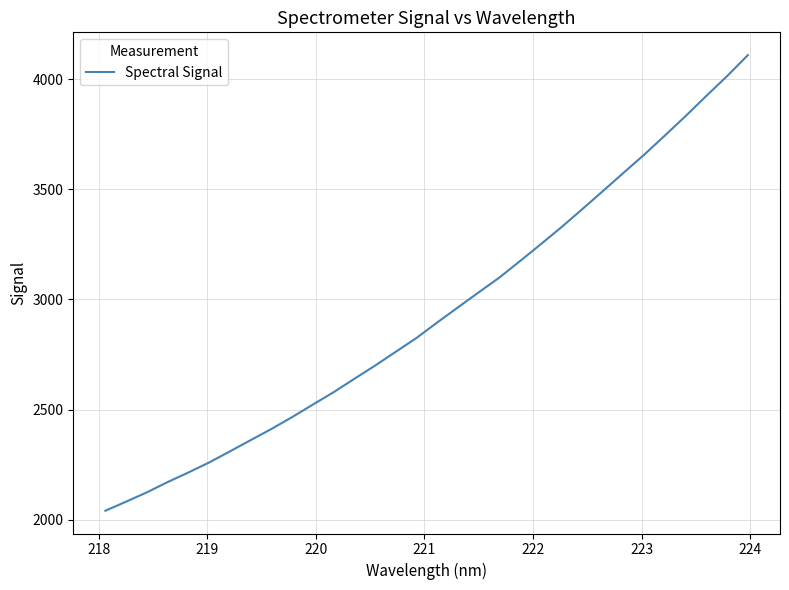

What is the maximum value shown in the chart?

4109.1